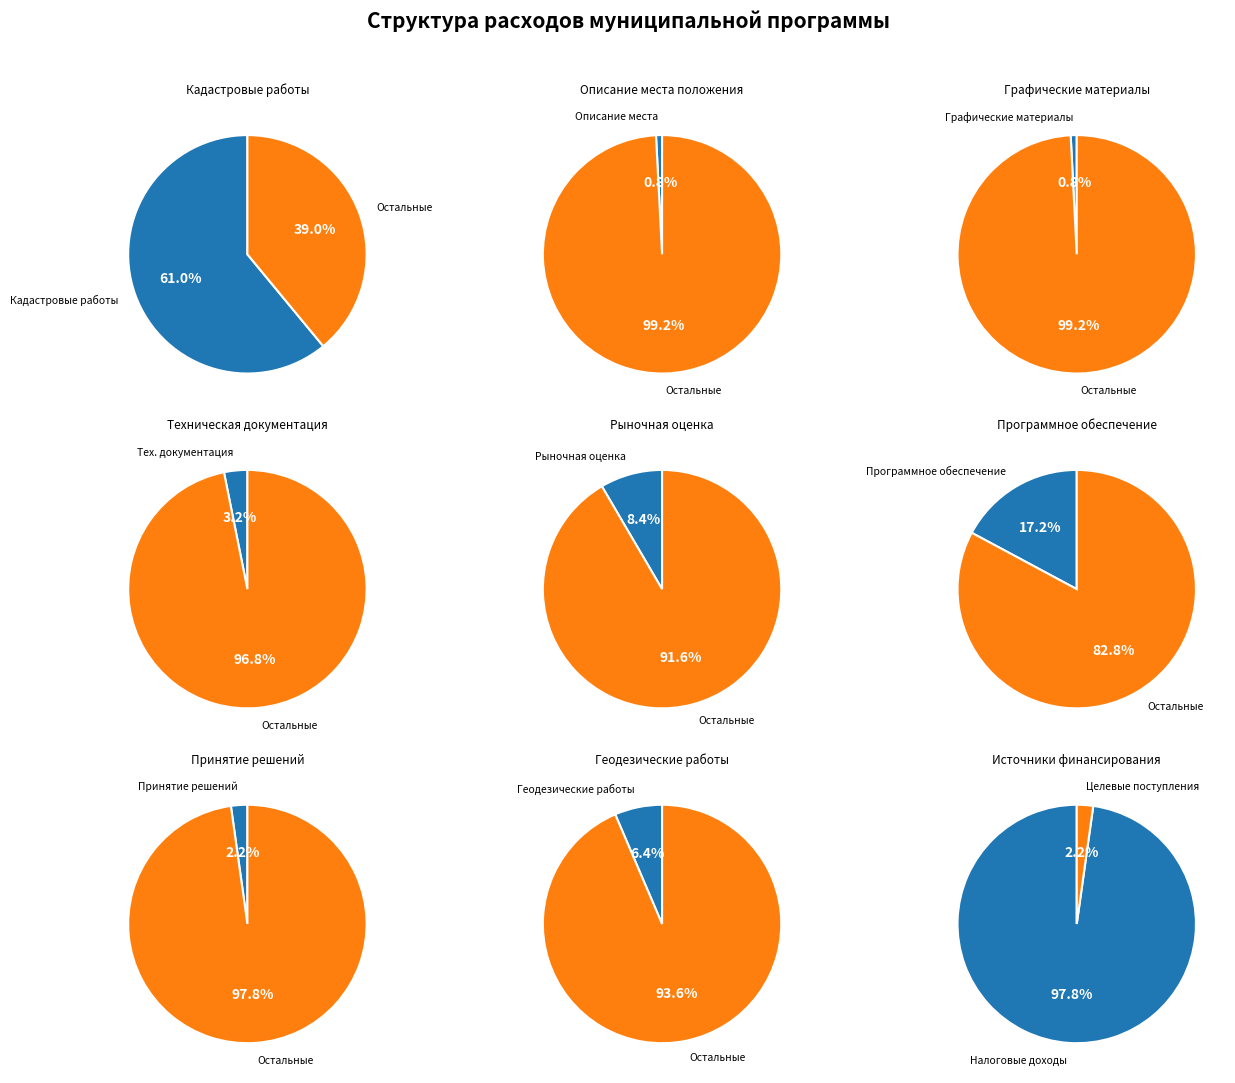

Does Проведение оценки рыночной стоимости represent more than half of the total?

No